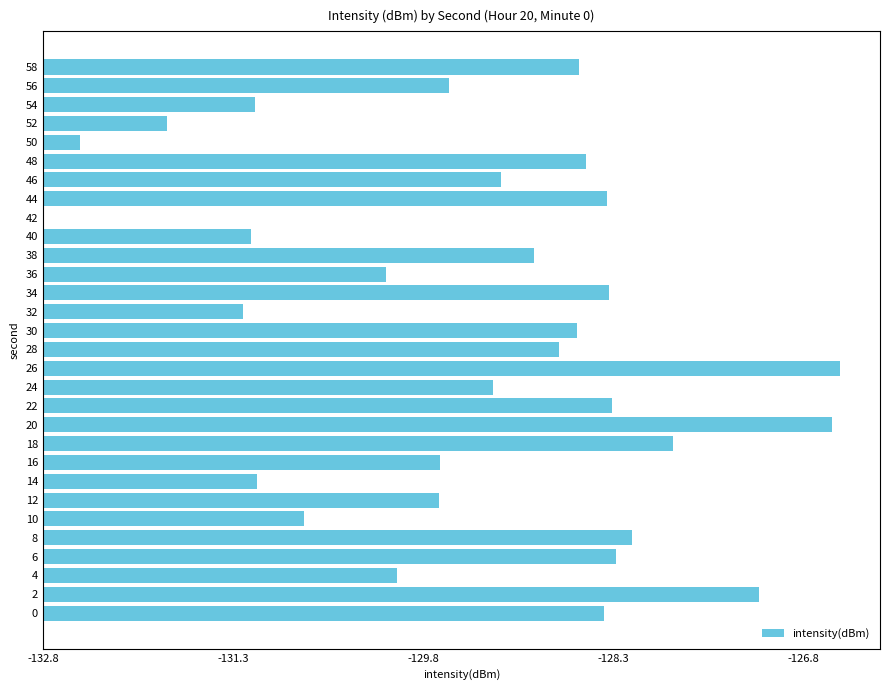

Are the bars horizontal?

Yes